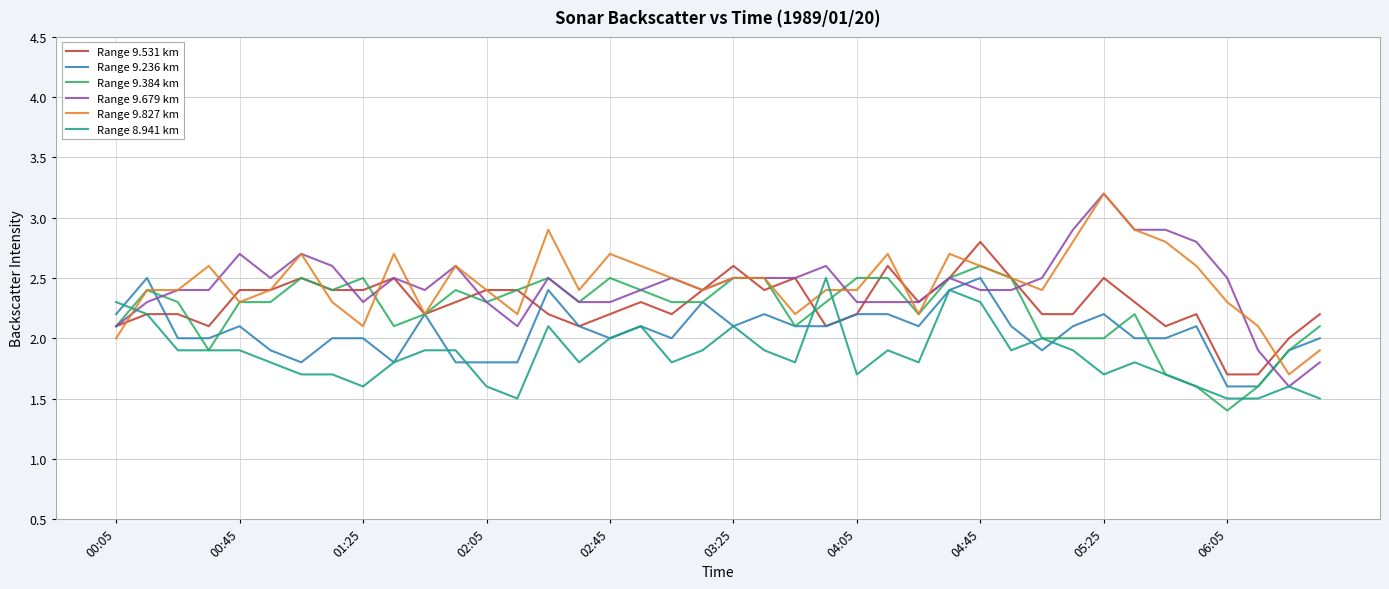

What is the minimum value for Range 9.679 km?

1.6